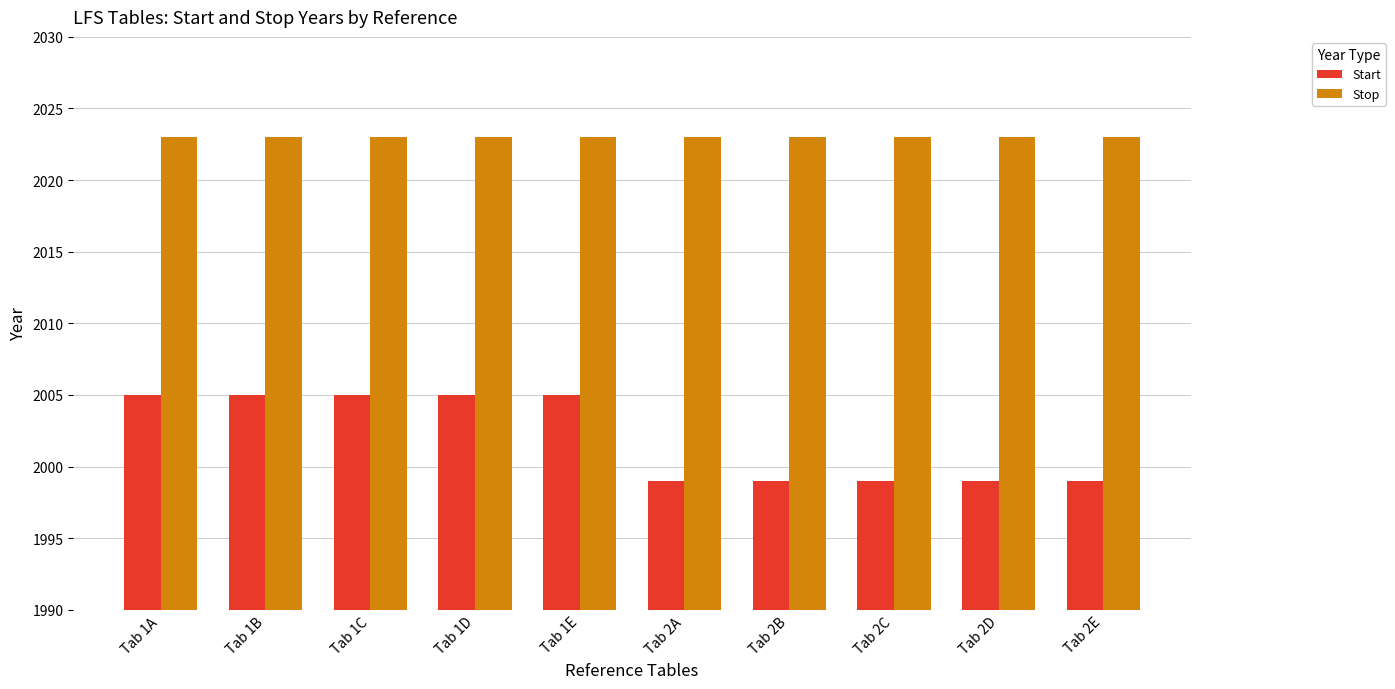

Count the number of categories in the chart.

10